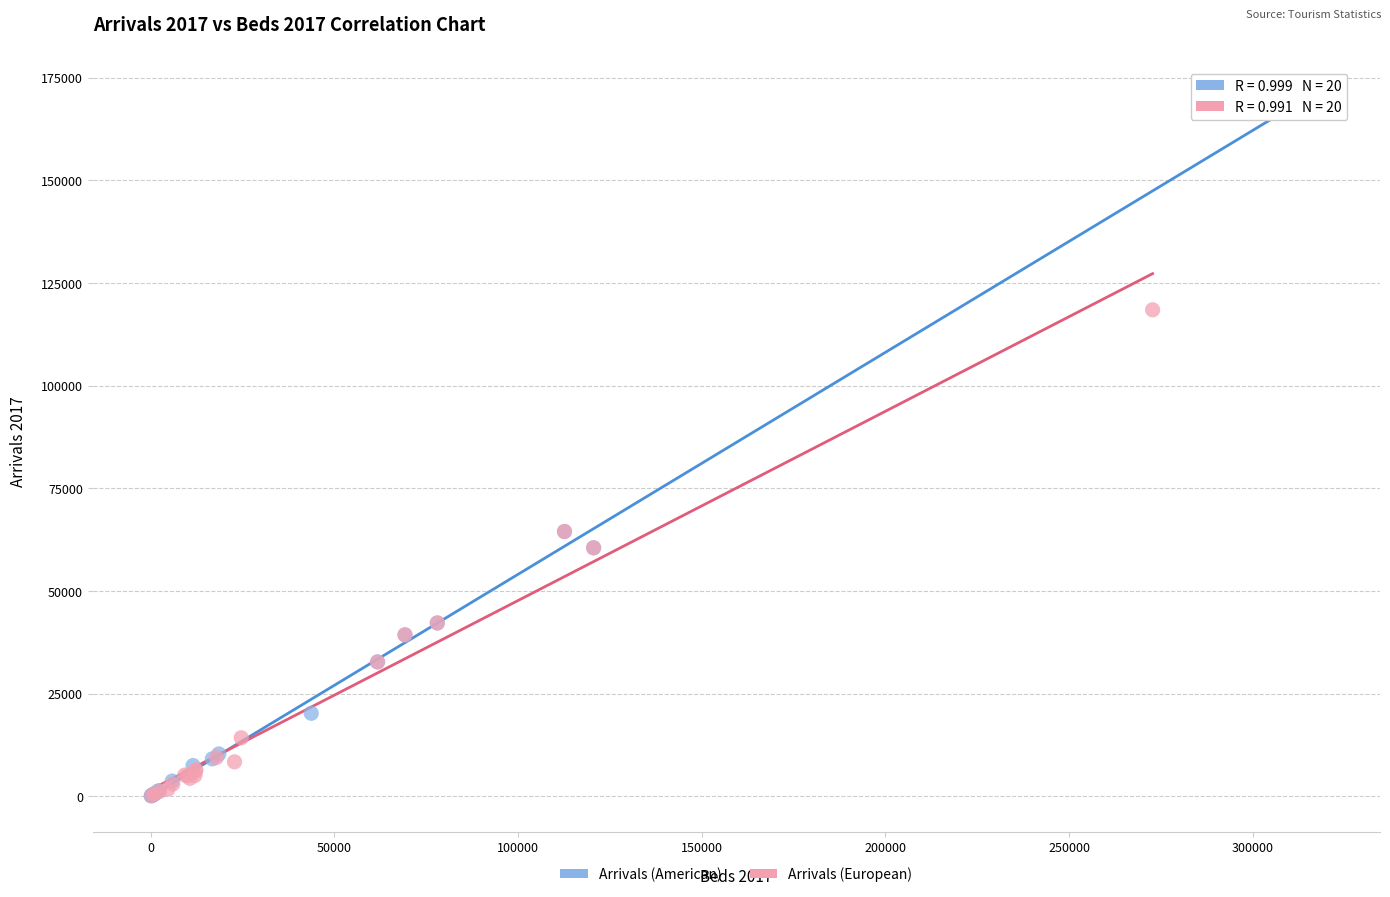

Which series contains the highest Y value?

Arrivals (American)